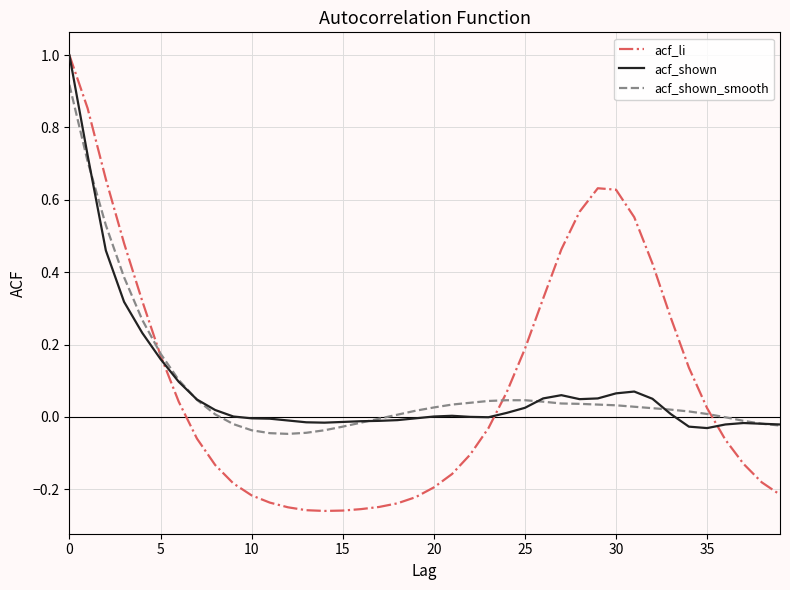

Which series has the largest range (max minus min)?

acf_li